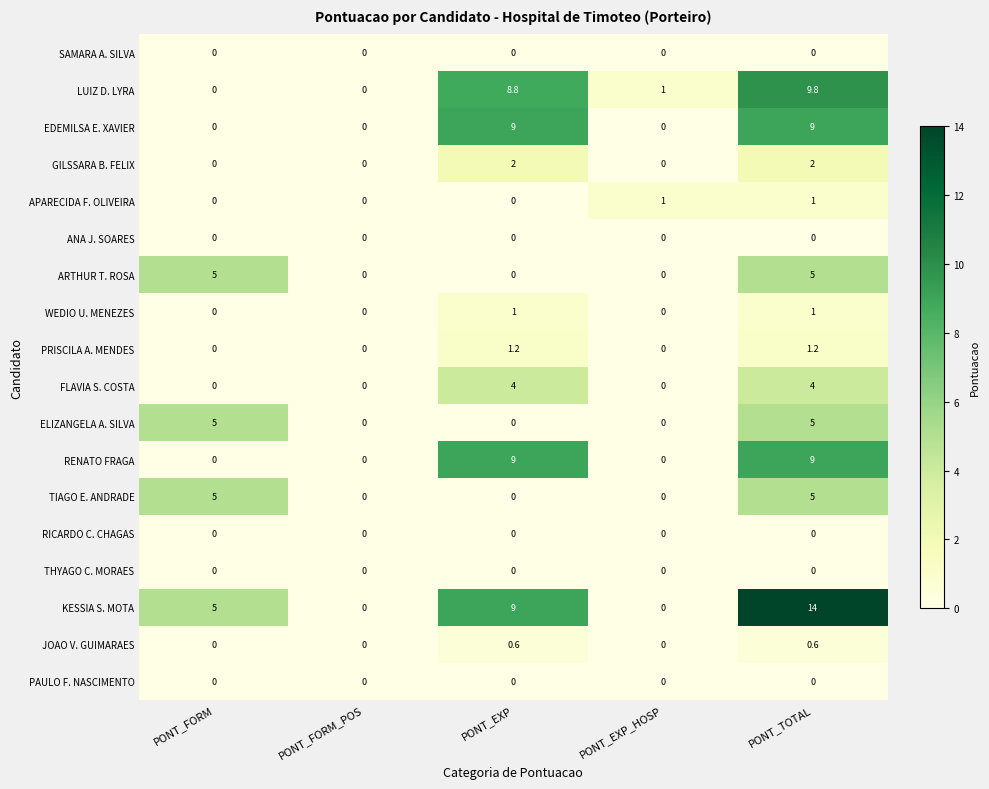

At which category does the chart reach its peak across all series?

PONT_TOTAL